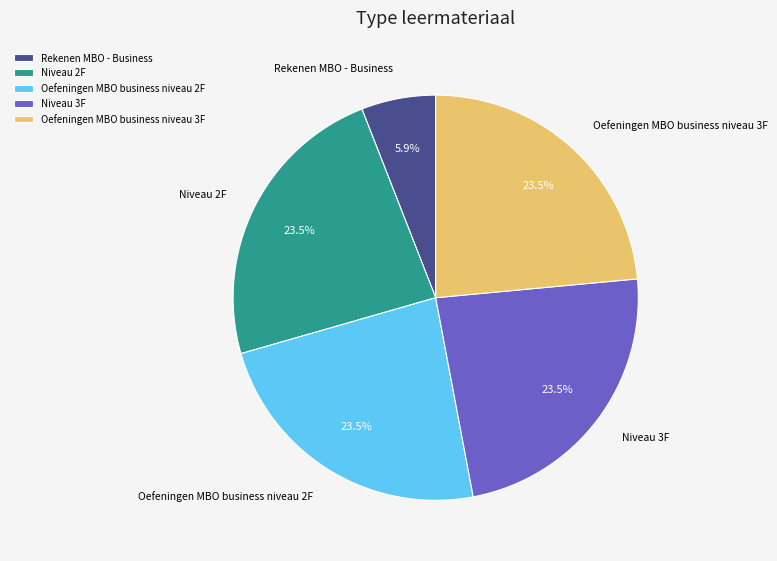

How many slices are in this pie chart?

5